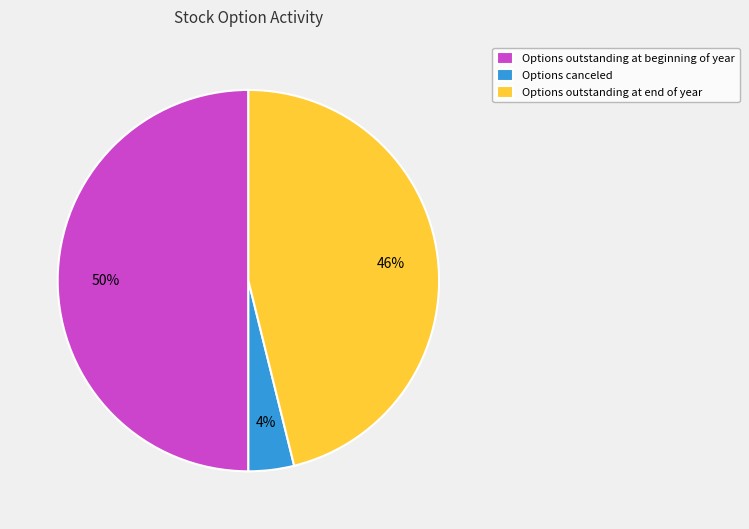

True or false: Options canceled accounts for 12% of the total.

False